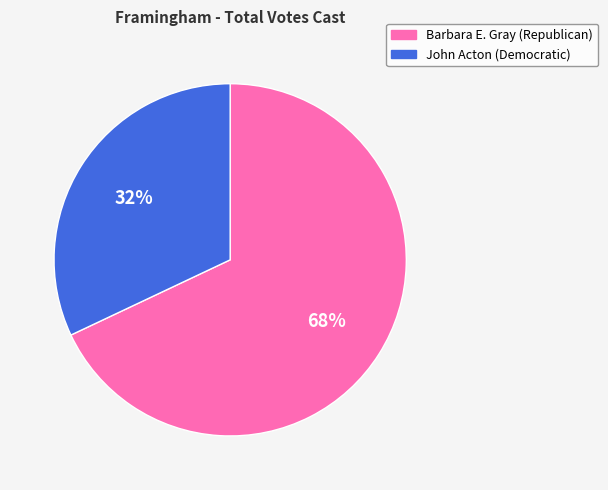

What is the majority slice?

Barbara E. Gray (Republican)